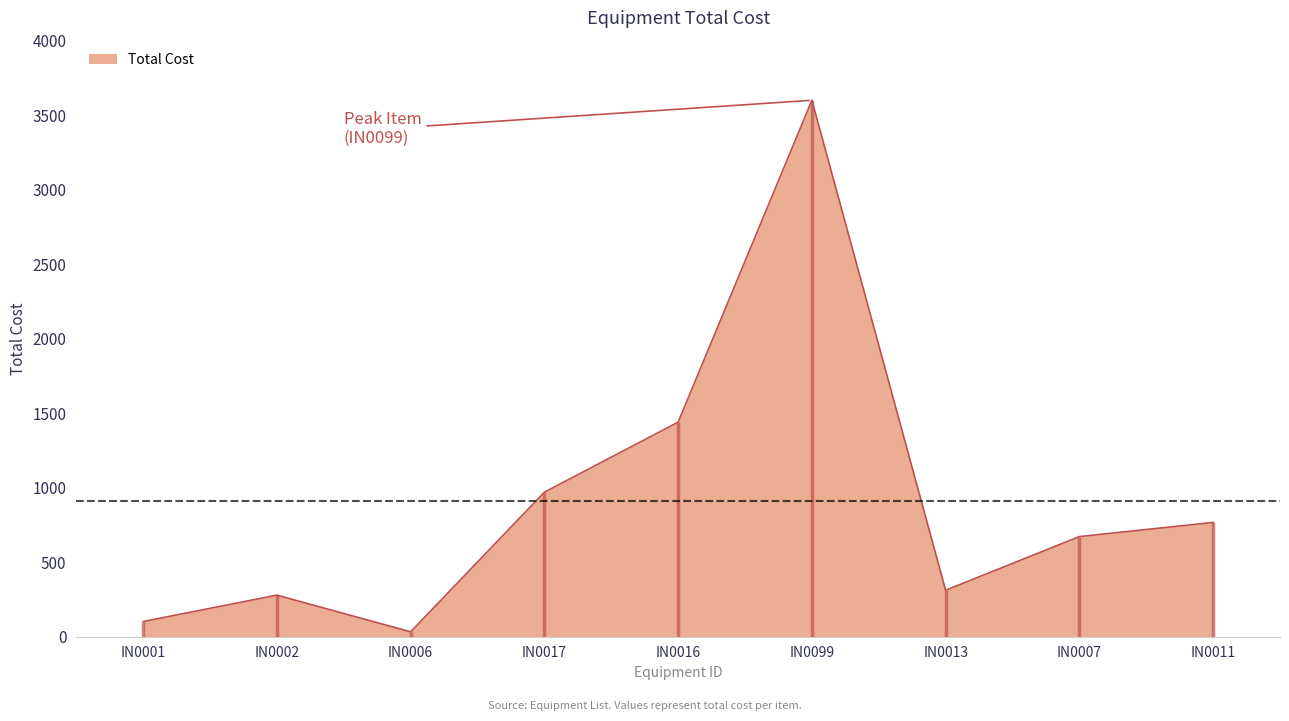

What is the difference between the maximum and minimum values?

3567